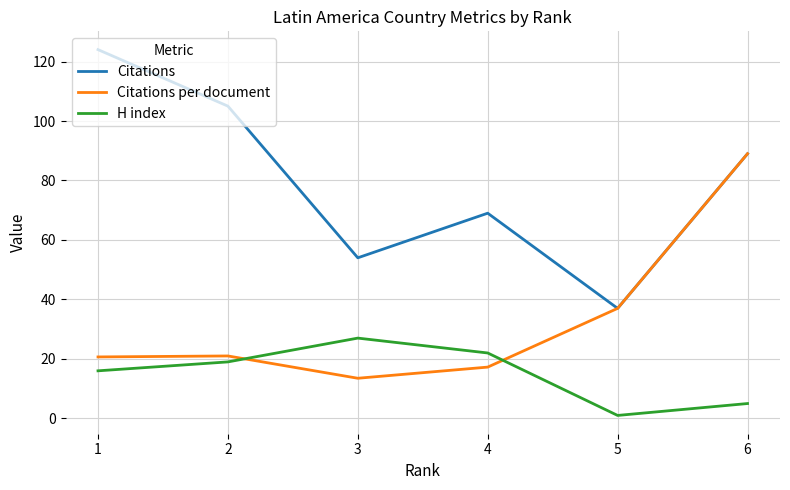

Is the value of Citations per document at 5 greater than the value of Citations at 6?

No